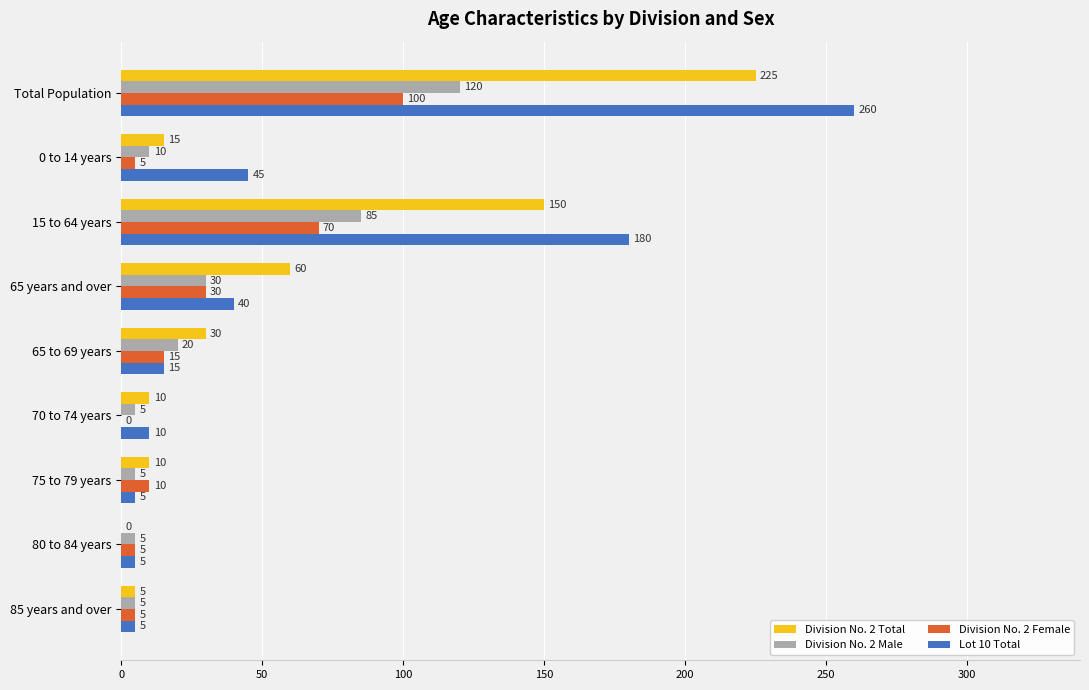

Is it true that Lot 10 Total equals 5 at 75 to 79 years?

True